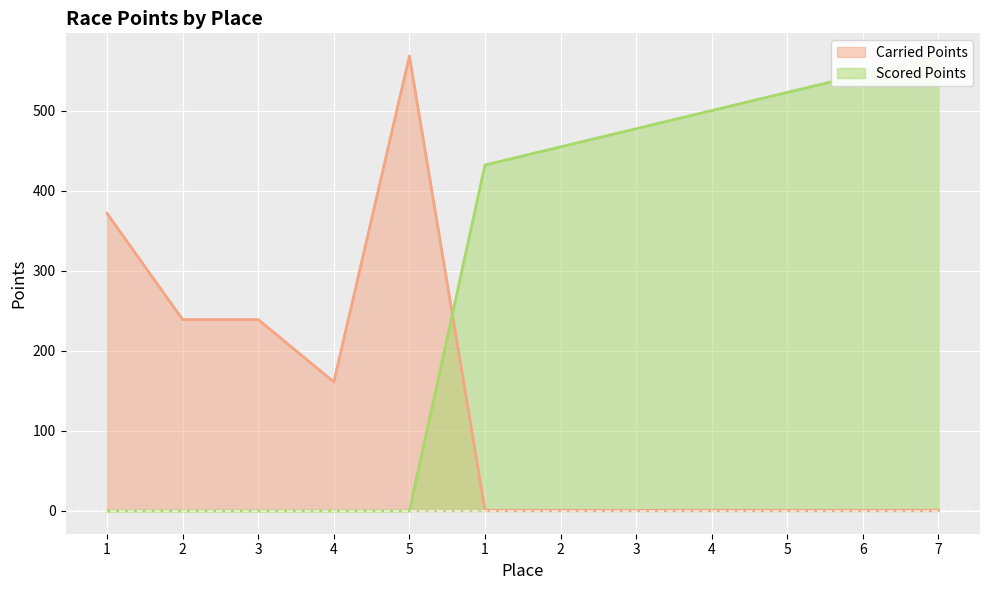

How many data points in Scored Points are less than 454?

6